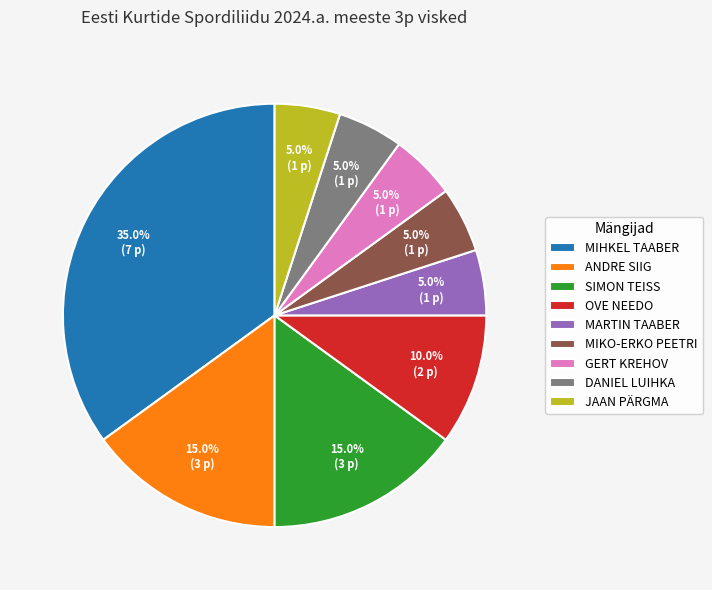

The DANIEL LUIHKA slice represents 16% of the pie. True or false?

False